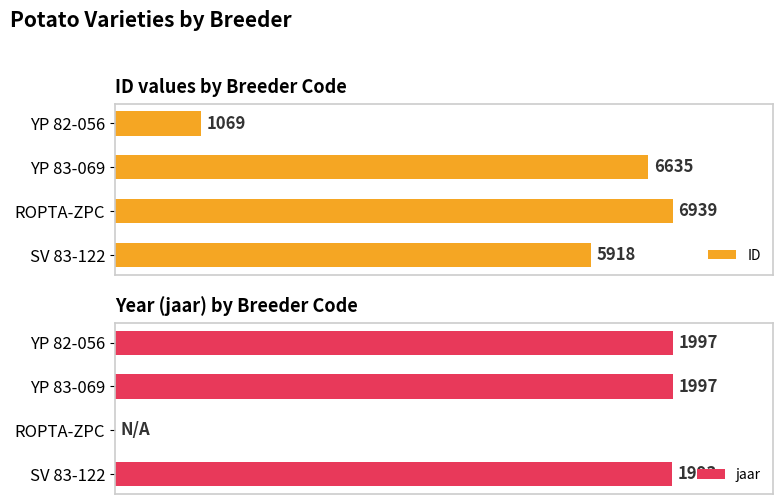

Which category has the highest value in the ID series?

ROPTA-ZPC